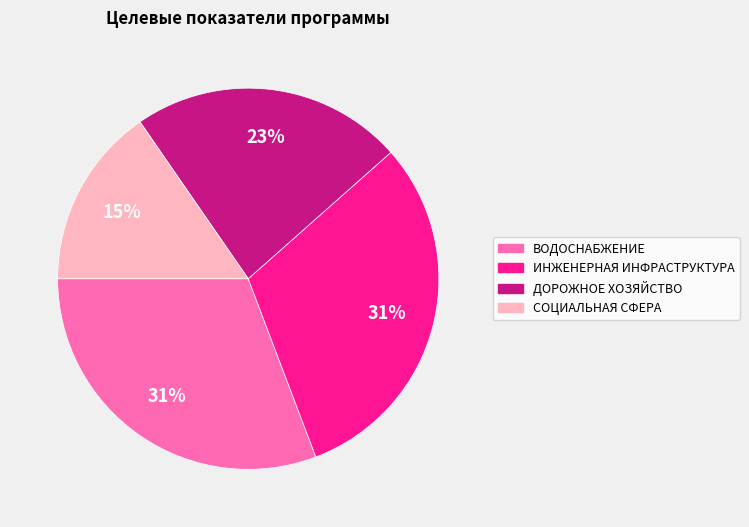

Is there a majority slice in this chart?

No